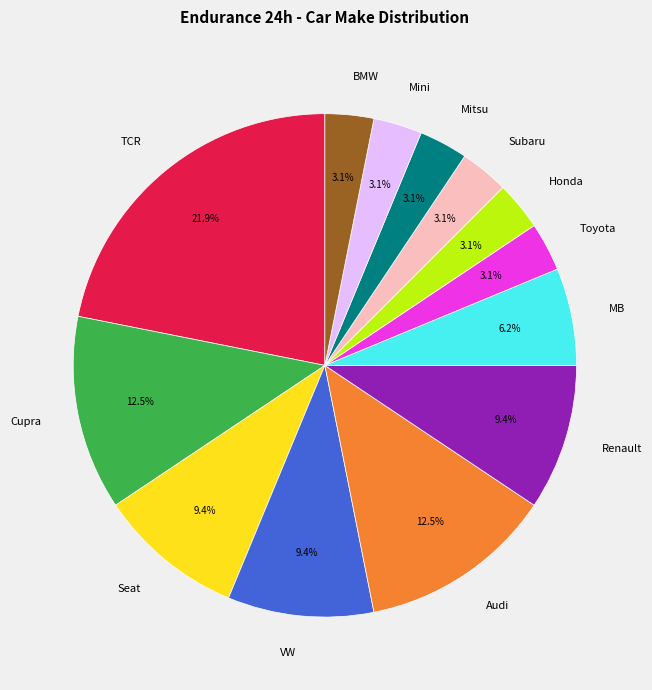

Between Mini and MB, which is larger?

MB